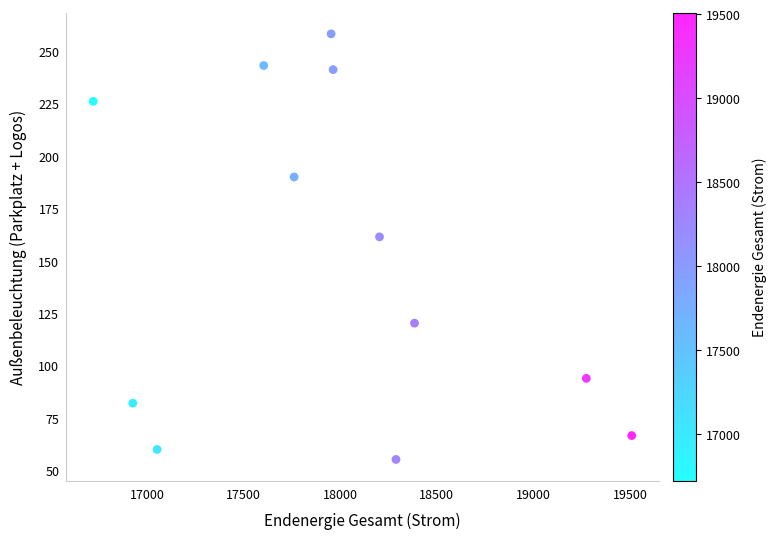

What is the average Y value?

149.8